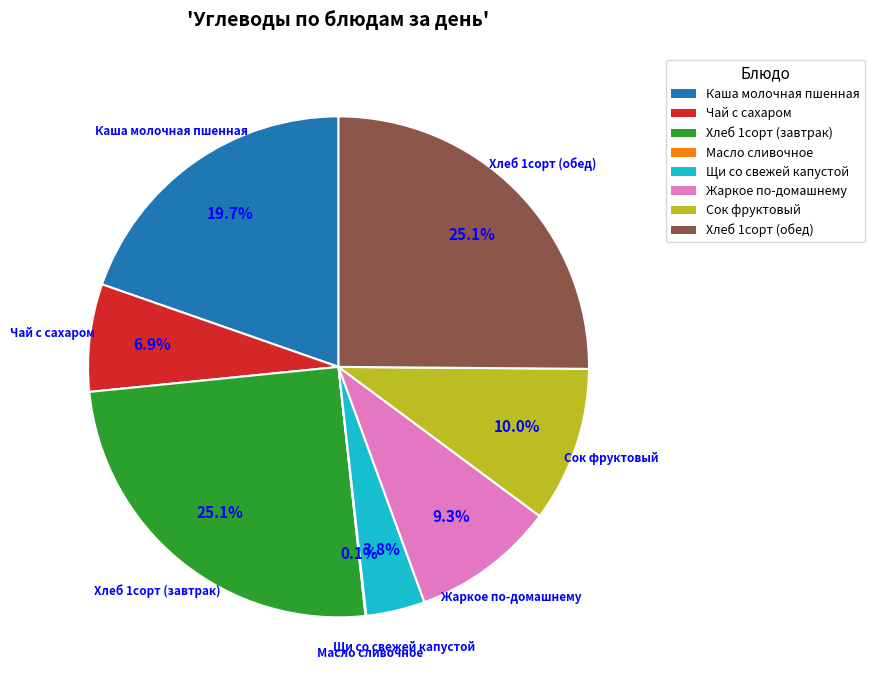

Between Сок фруктовый and Чай с сахаром, which is larger?

Сок фруктовый